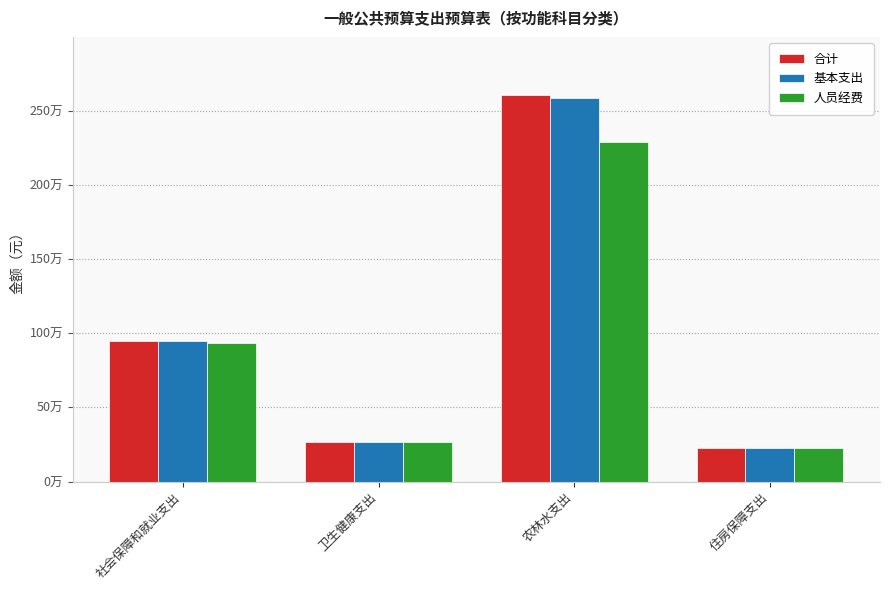

At which category does the chart reach its minimum across all series?

住房保障支出